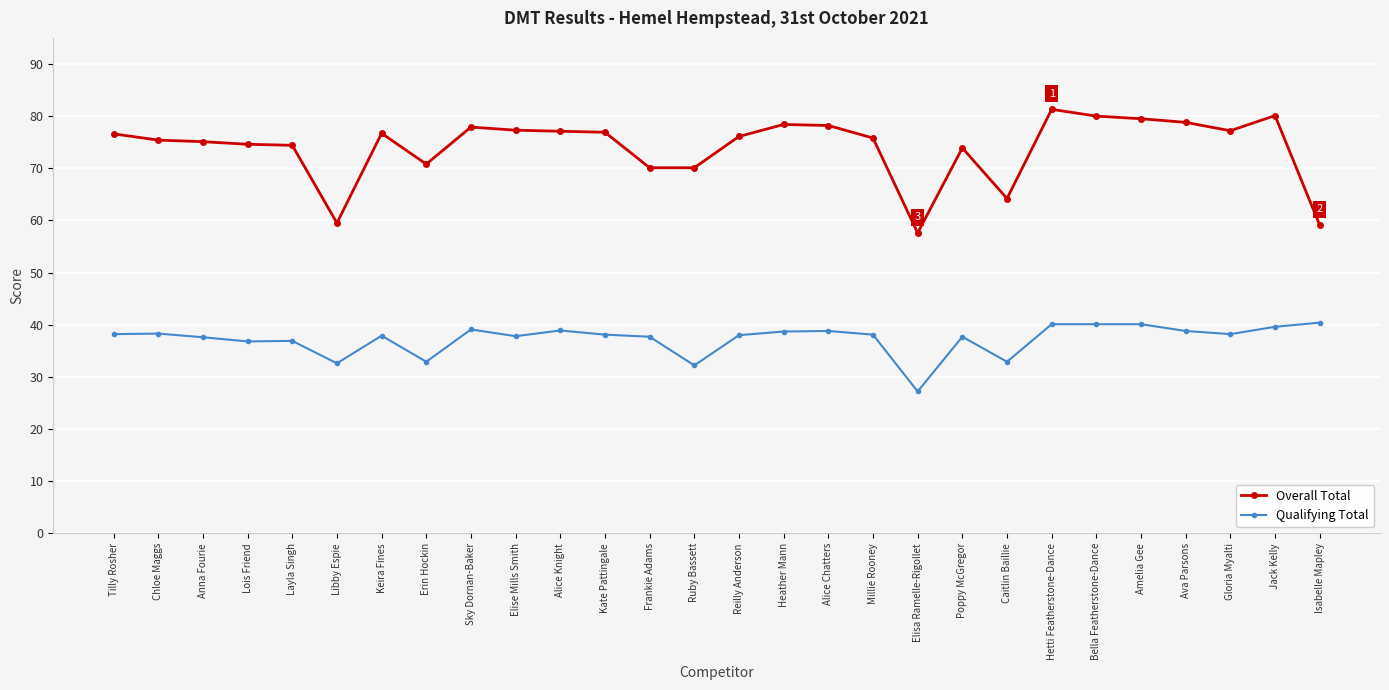

What is the smallest value displayed?

27.2